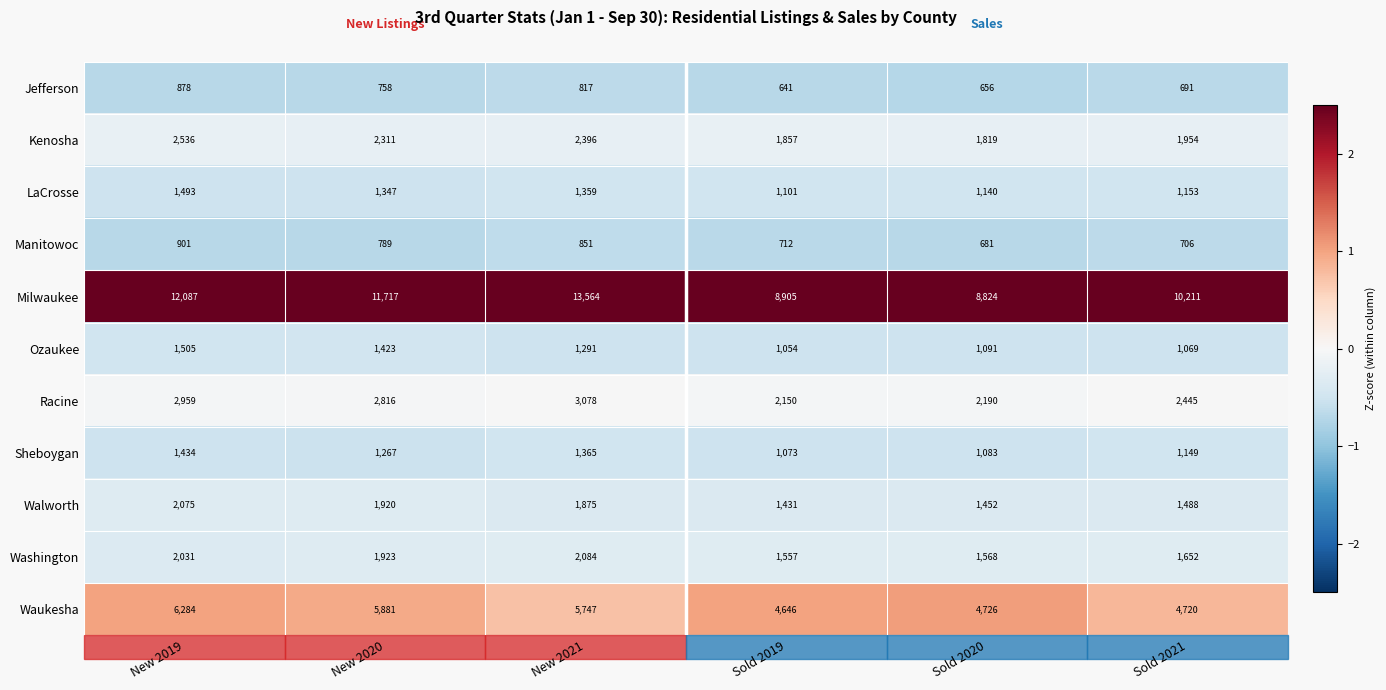

True or false: Walworth has a value of 1488 at Sold 2021.

True